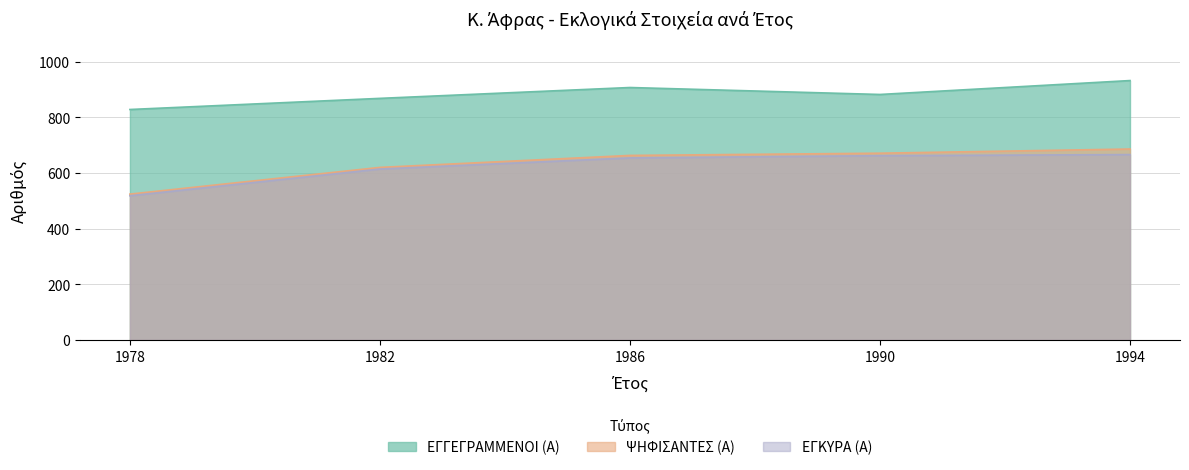

Which series has the widest spread of values?

ΨΗΦΙΣΑΝΤΕΣ (Α)